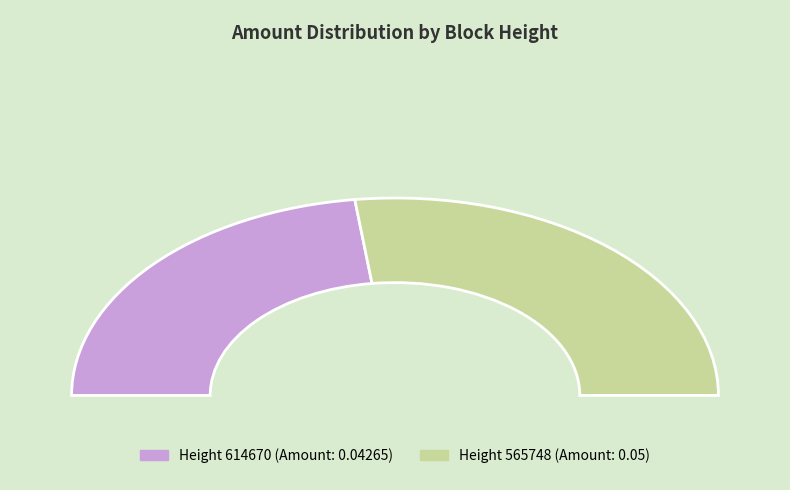

Is it true that 614670 is 57% of the pie?

False